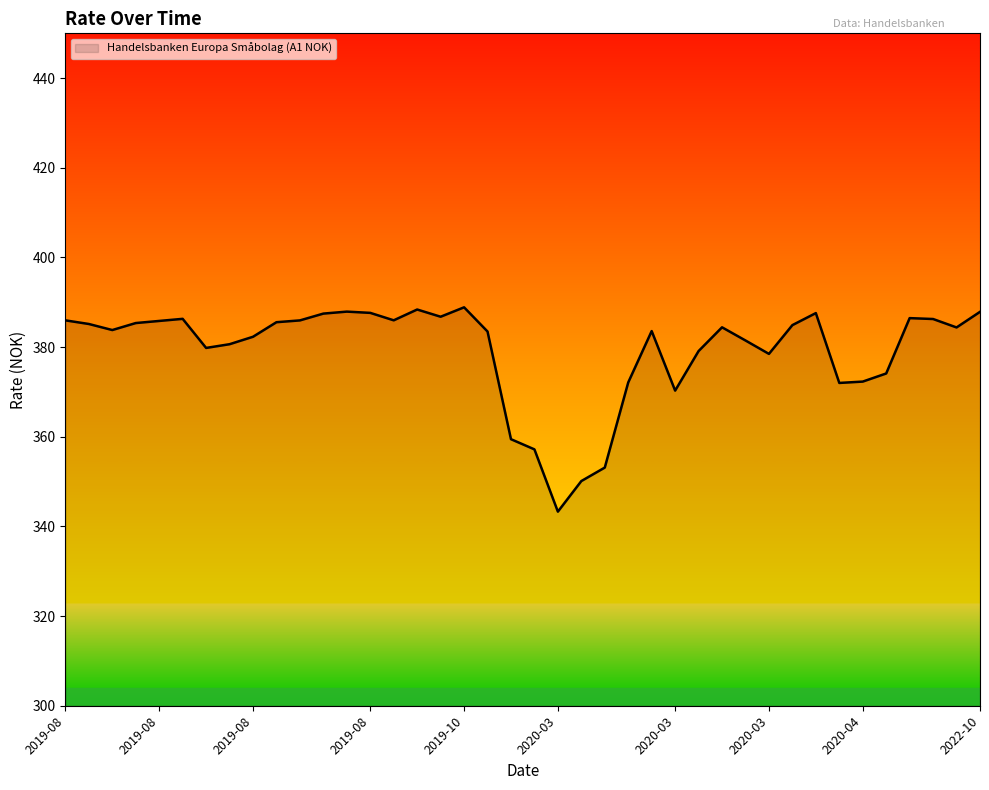

What is the greatest value displayed?

388.9